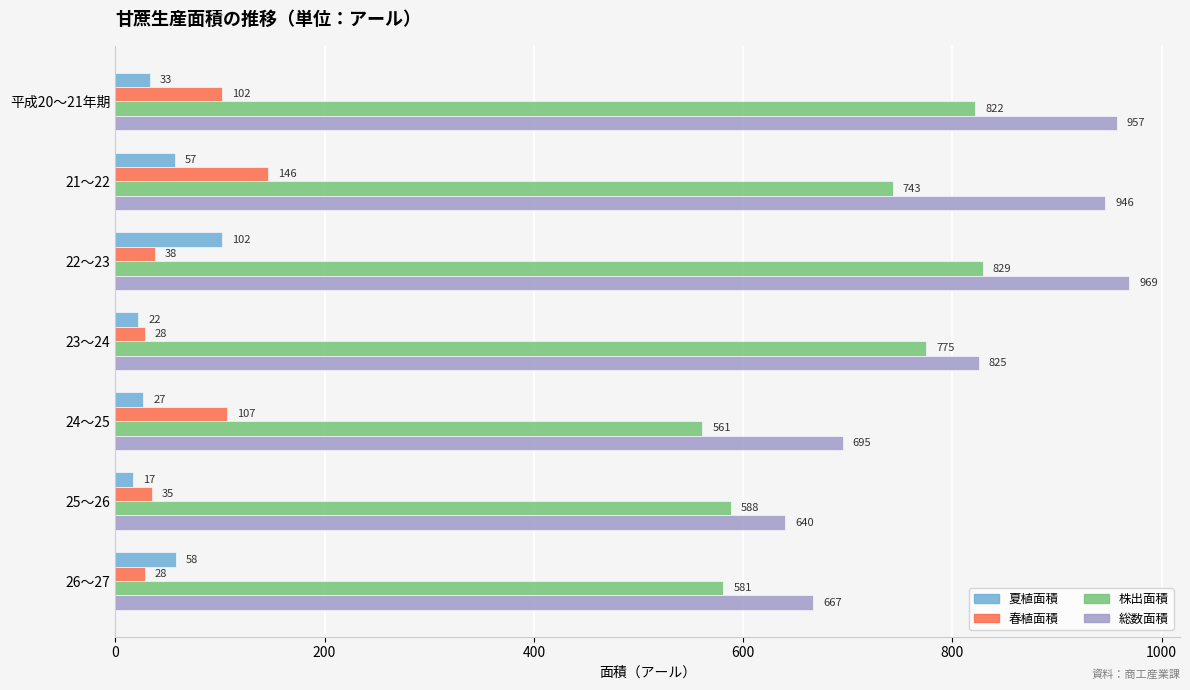

What is the lowest value of the 春植面積 series?

28